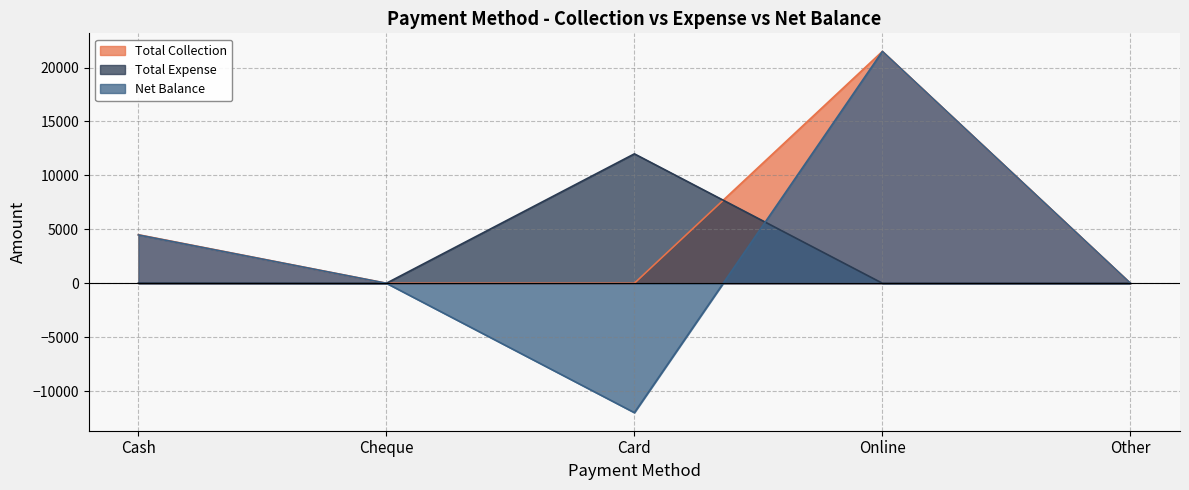

After their last crossing, which series has the higher values: Total Collection or Total Expense?

Total Collection